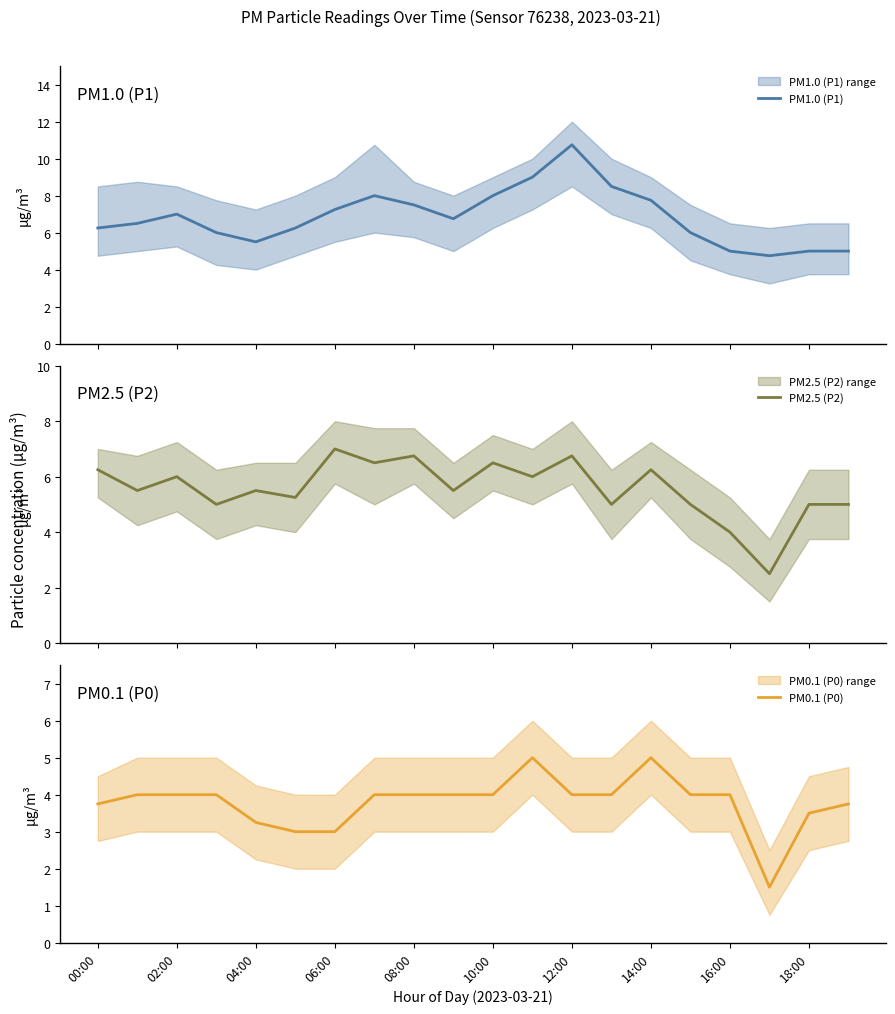

What is the lowest value of the PM1.0 (P1) series?

4.8